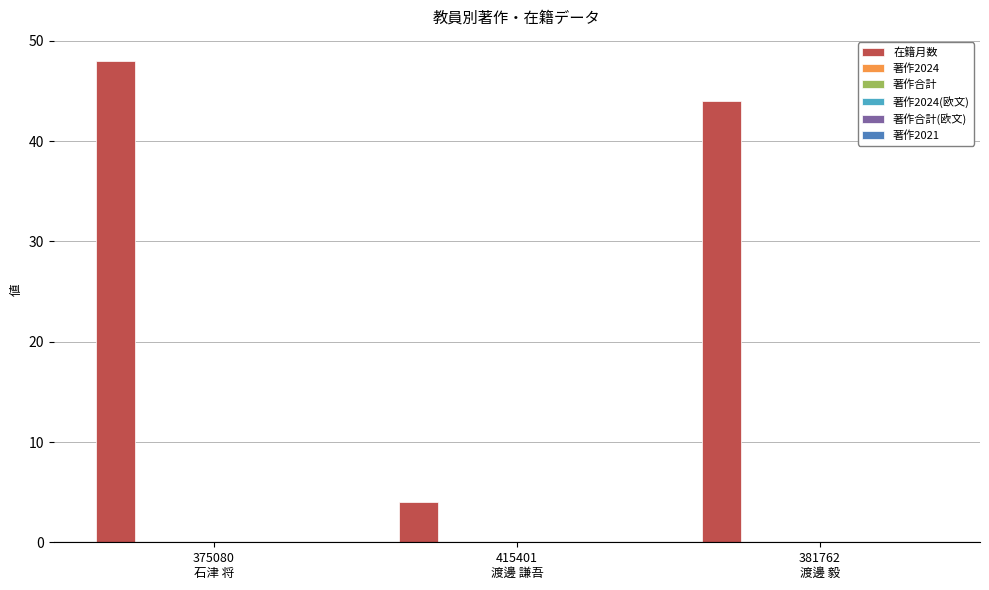

What is the greatest value displayed?

48